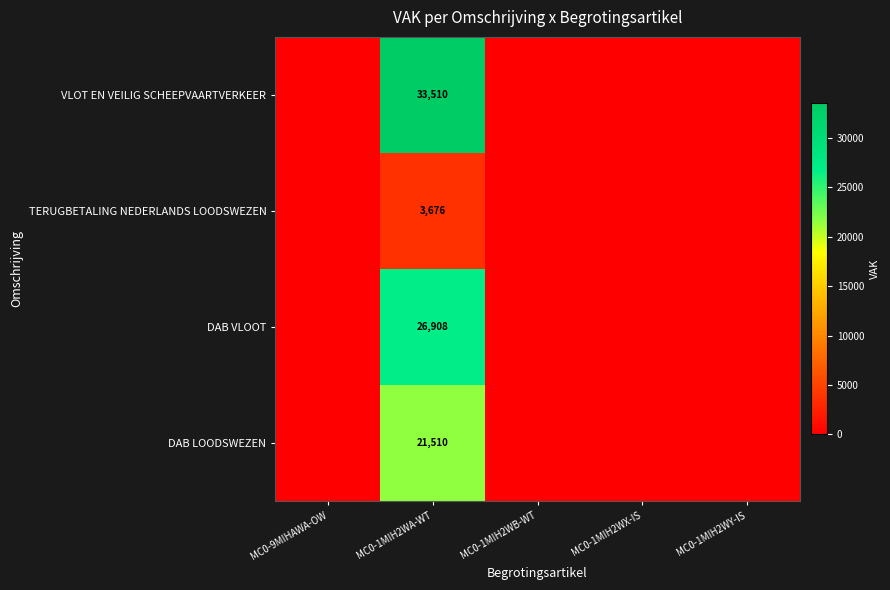

Rank the series at MC0-1MIH2WA-WT from lowest to highest value.

TERUGBETALING NEDERLANDS LOODSWEZEN, DAB LOODSWEZEN, DAB VLOOT, VLOT EN VEILIG SCHEEPVAARTVERKEER